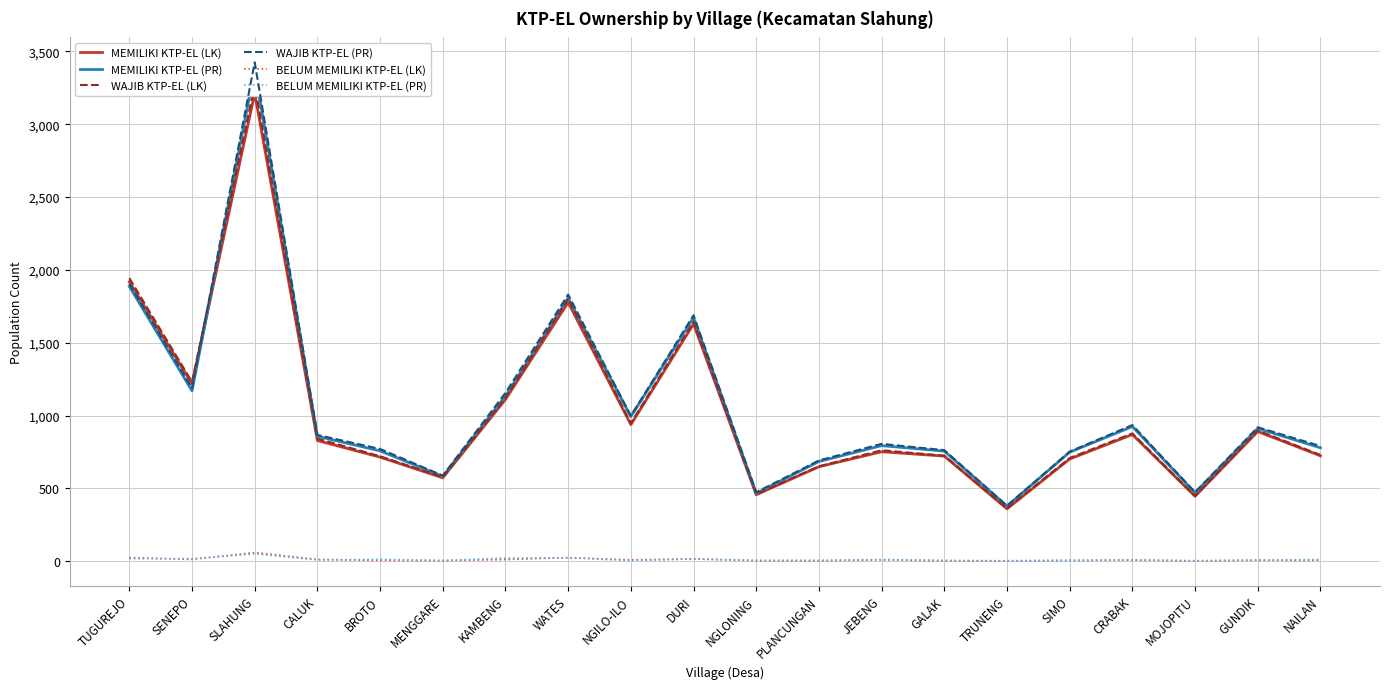

Does the chart have visible grid lines?

Yes